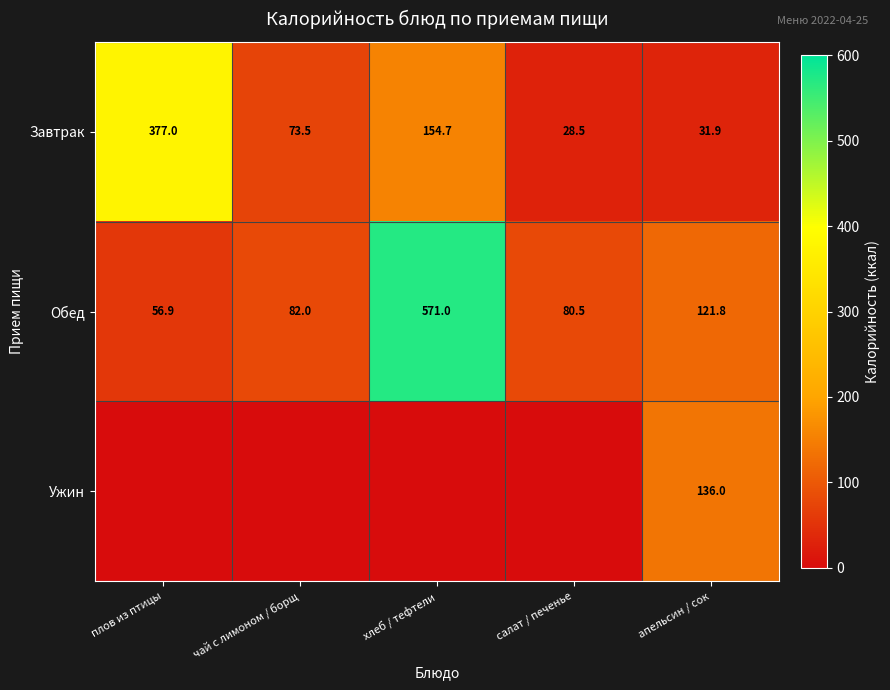

What is the maximum value for Обед?

571.0